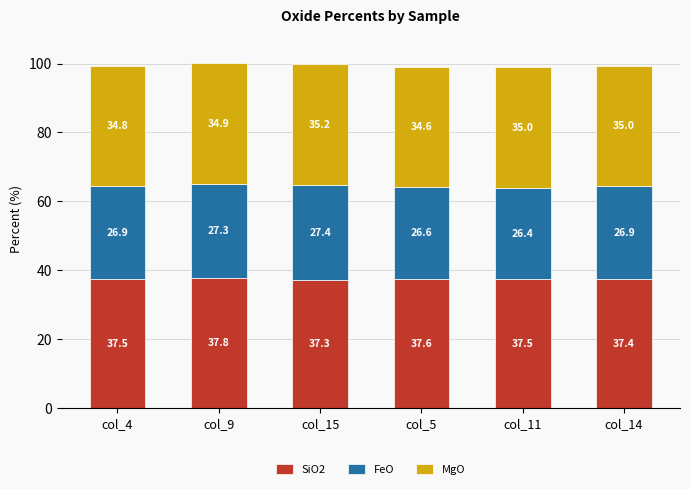

Which category has the lowest value in the SiO2 series?

col_15